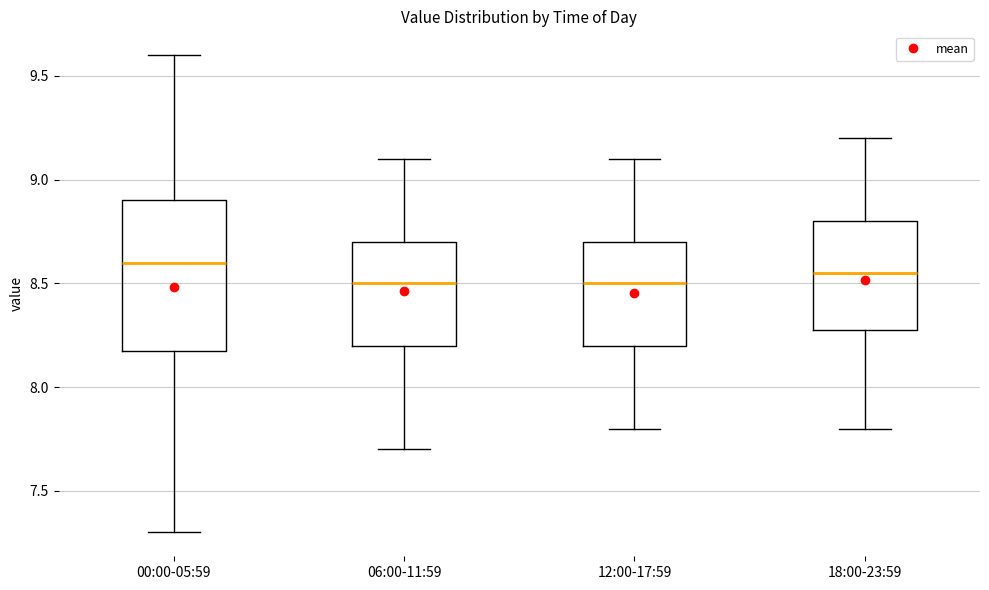

Where is the upper edge of the box for 06:00-11:59 on the y-axis? The values are not printed on the chart, so give them approximately, as read against the axis.

8.70